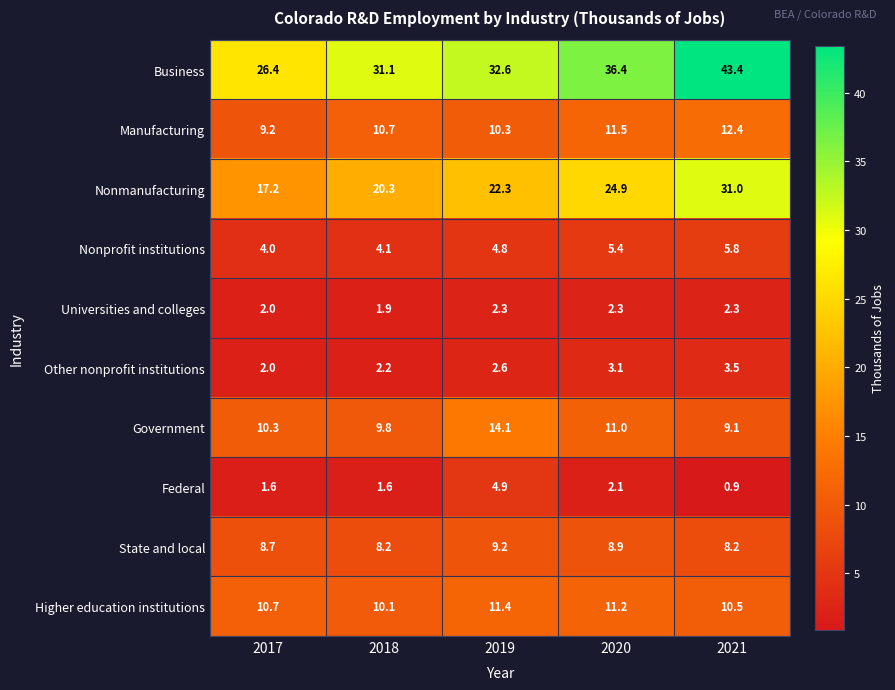

How many series are shown in this chart?

10